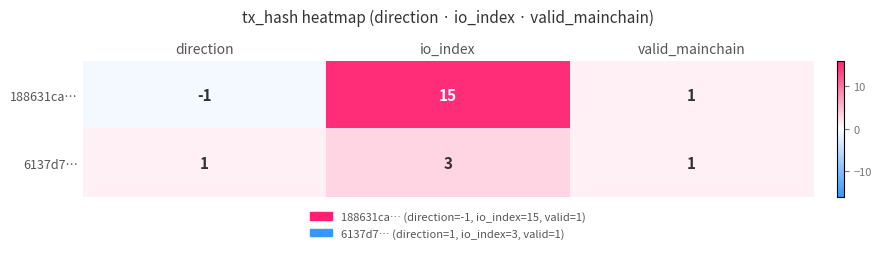

How many categories are shown in the chart?

3